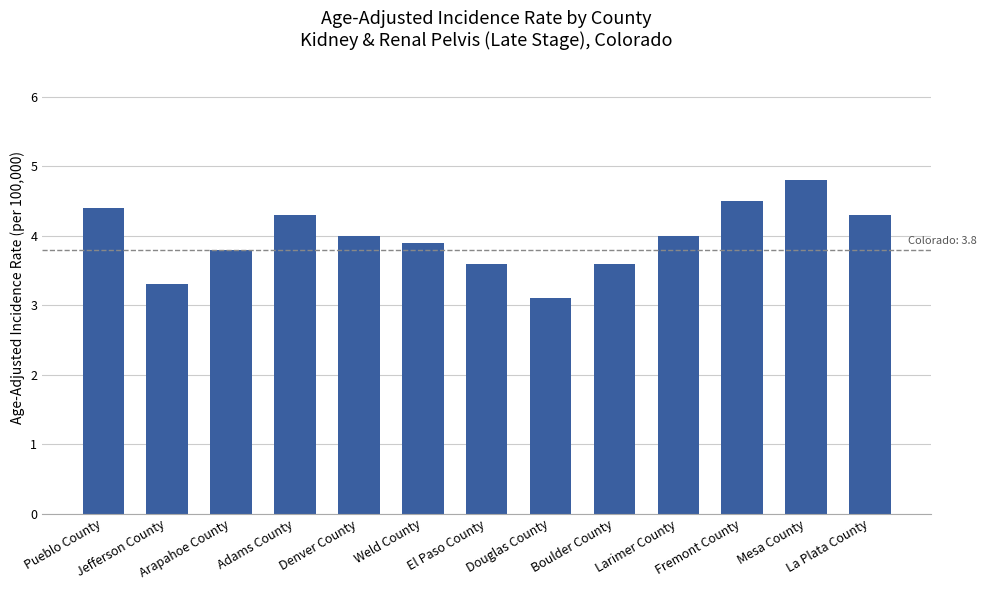

Count the number of categories in the chart.

13